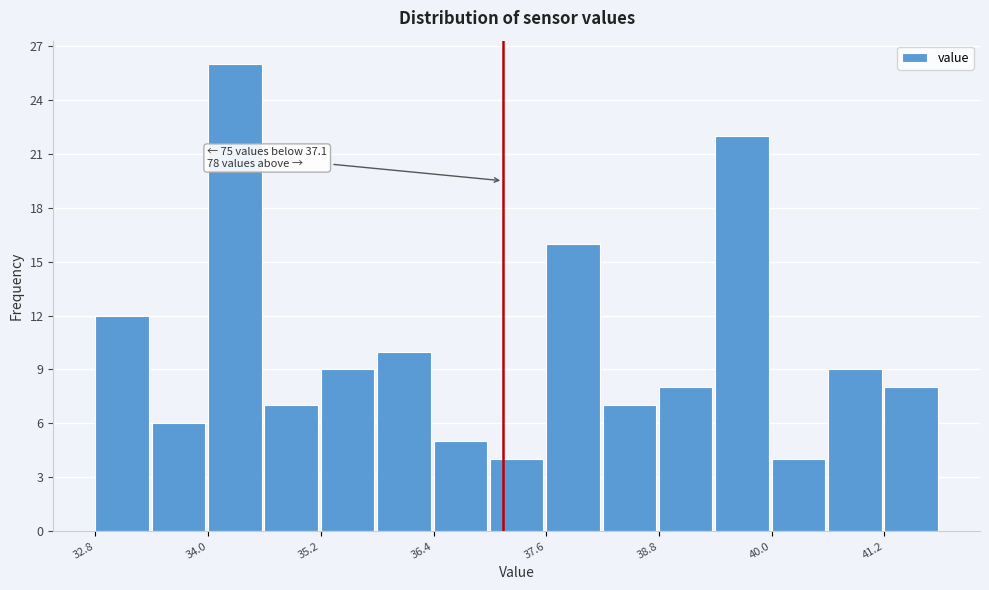

Read against the x-axis, roughly where is the centre of the tallest bar?

34.2